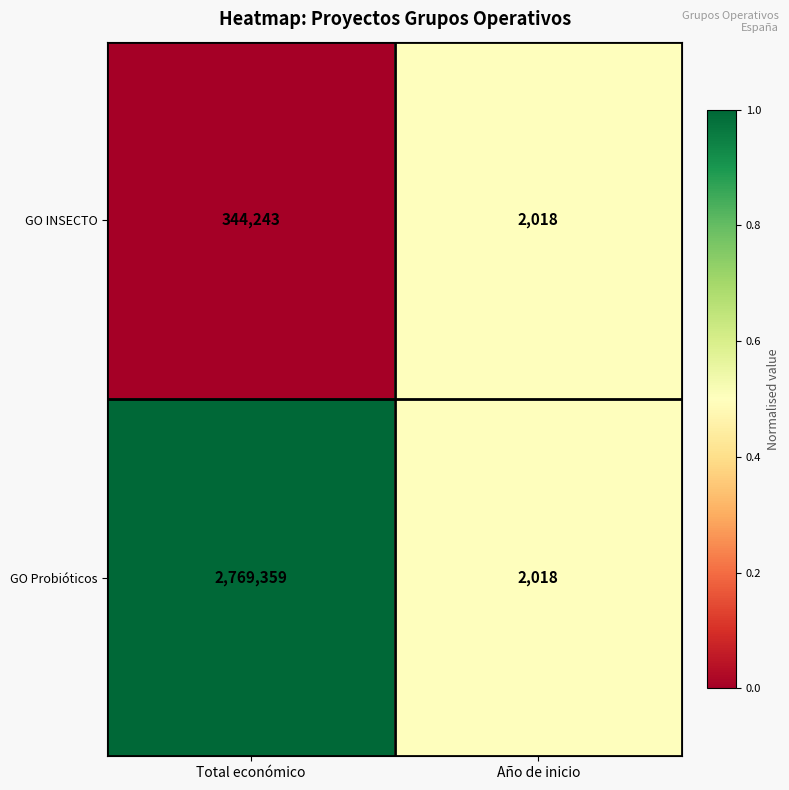

Reading left to right, extract all data points from this chart.

GO INSECTO: Total económico=344243	Año de inicio=2018
GO Probióticos: Total económico=2769359	Año de inicio=2018